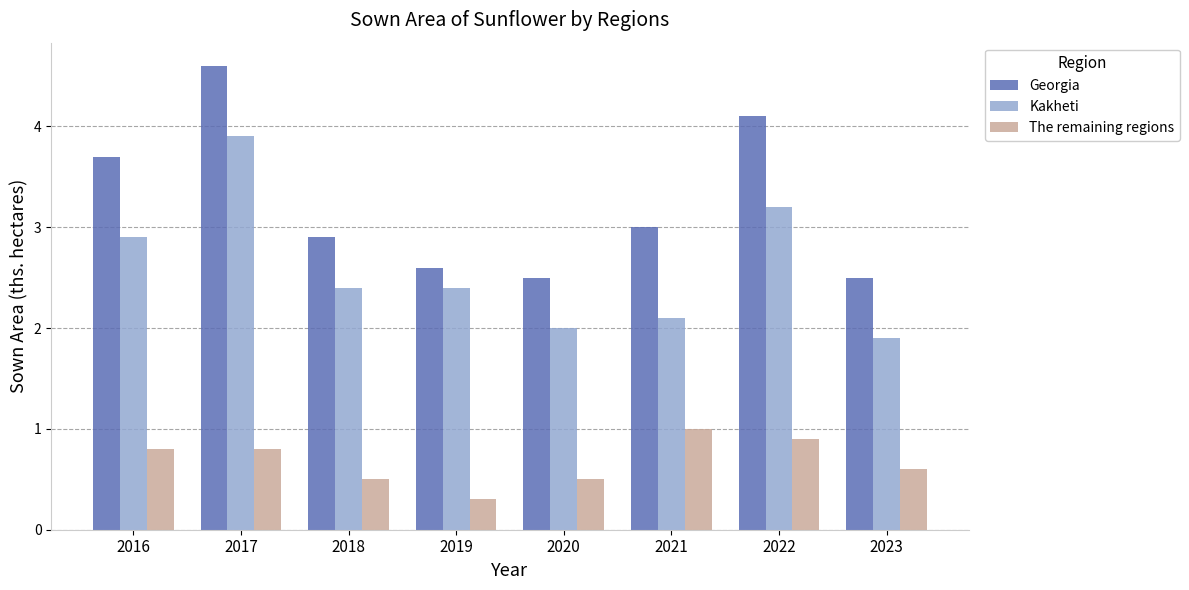

The Kakheti series shows 3.2 at 2022. True or false?

True